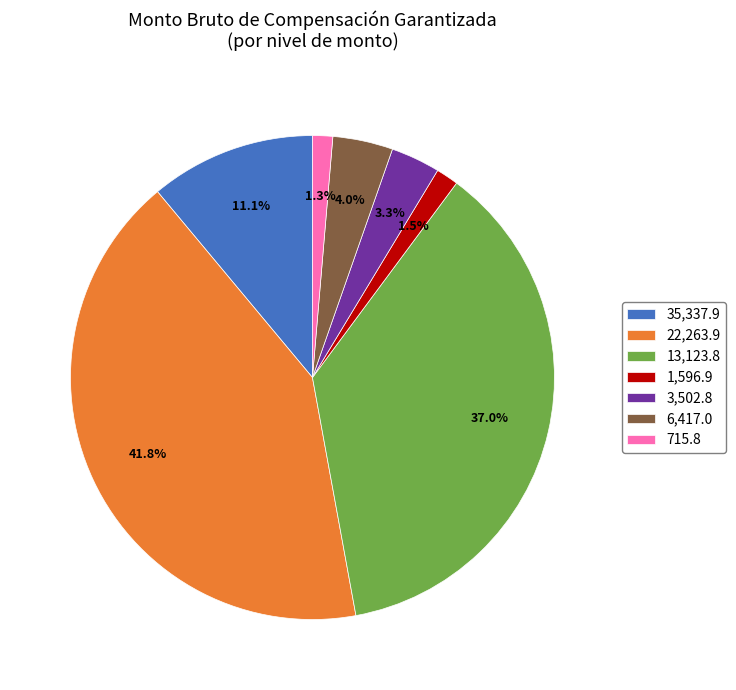

Count the number of slices in the pie.

7